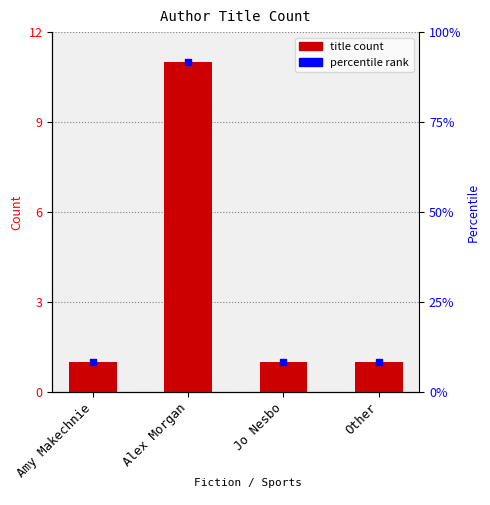

Between Alex Morgan and Other, which is larger?

Alex Morgan